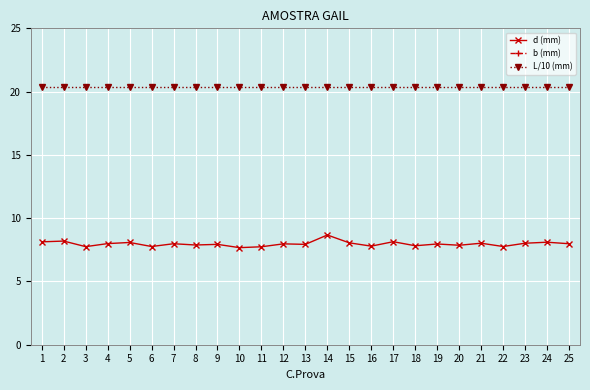

What is the smallest value displayed?

7.7